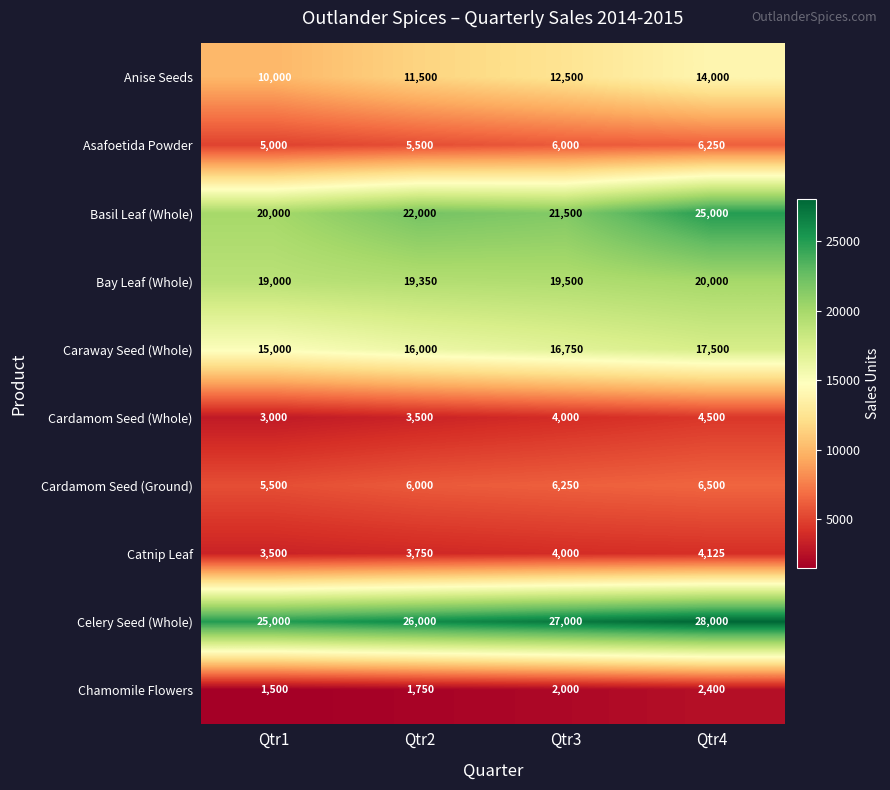

How many series are shown in this chart?

10